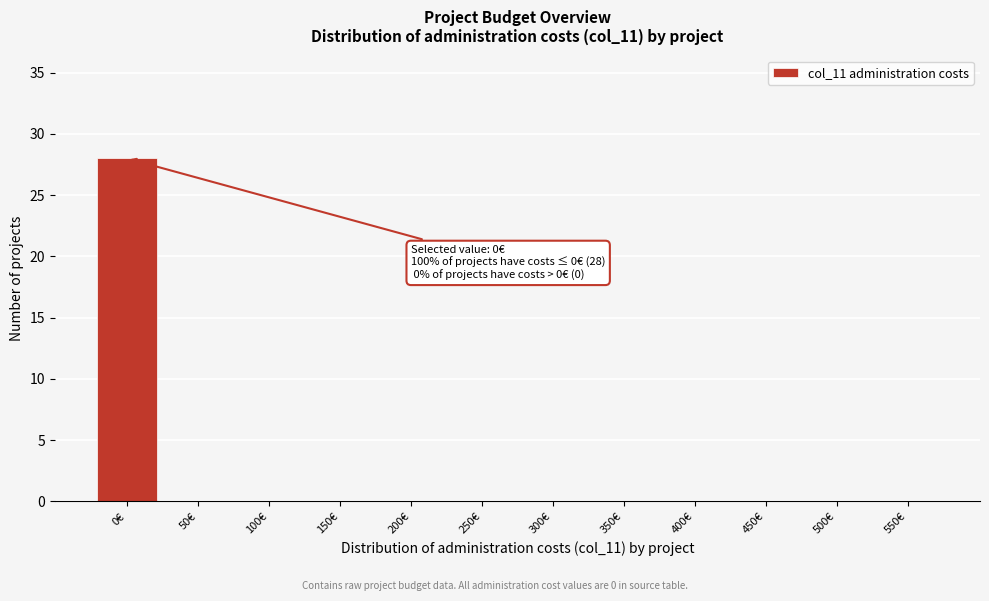

Is it true that the value at 400€ is 18?

False